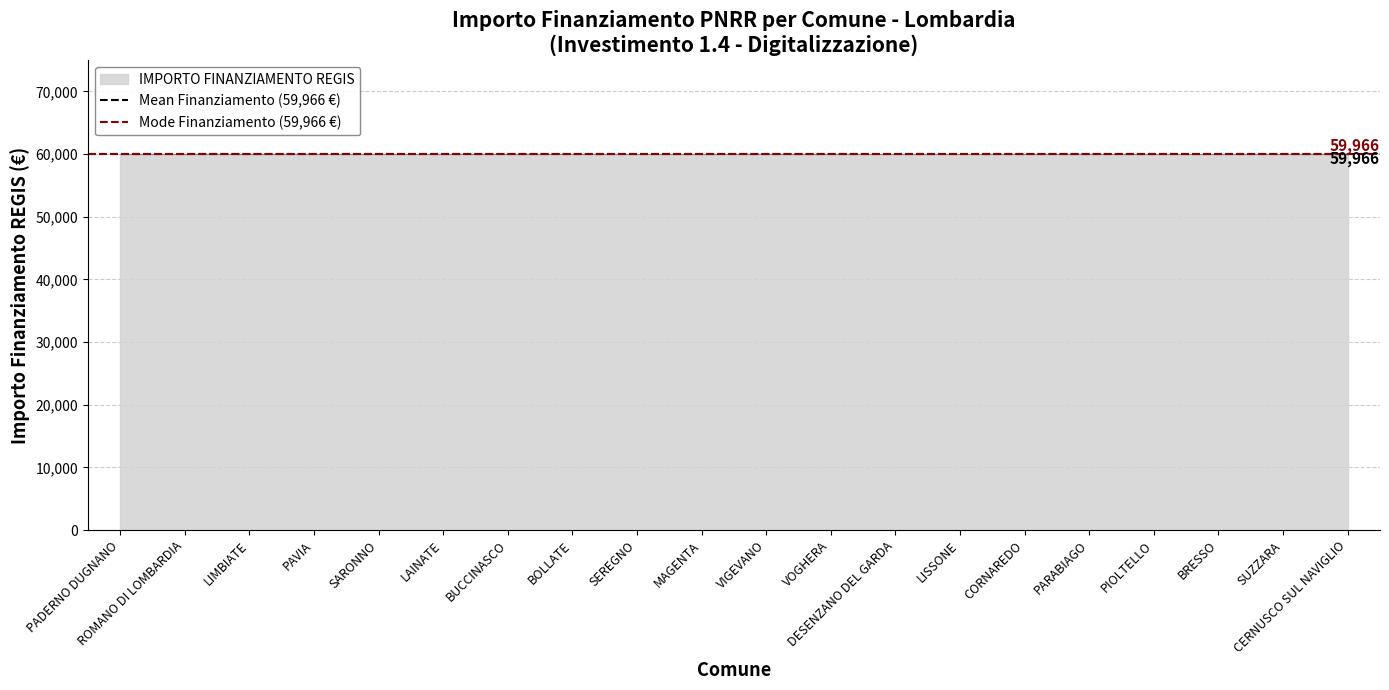

How many data points are less than 59966?

1